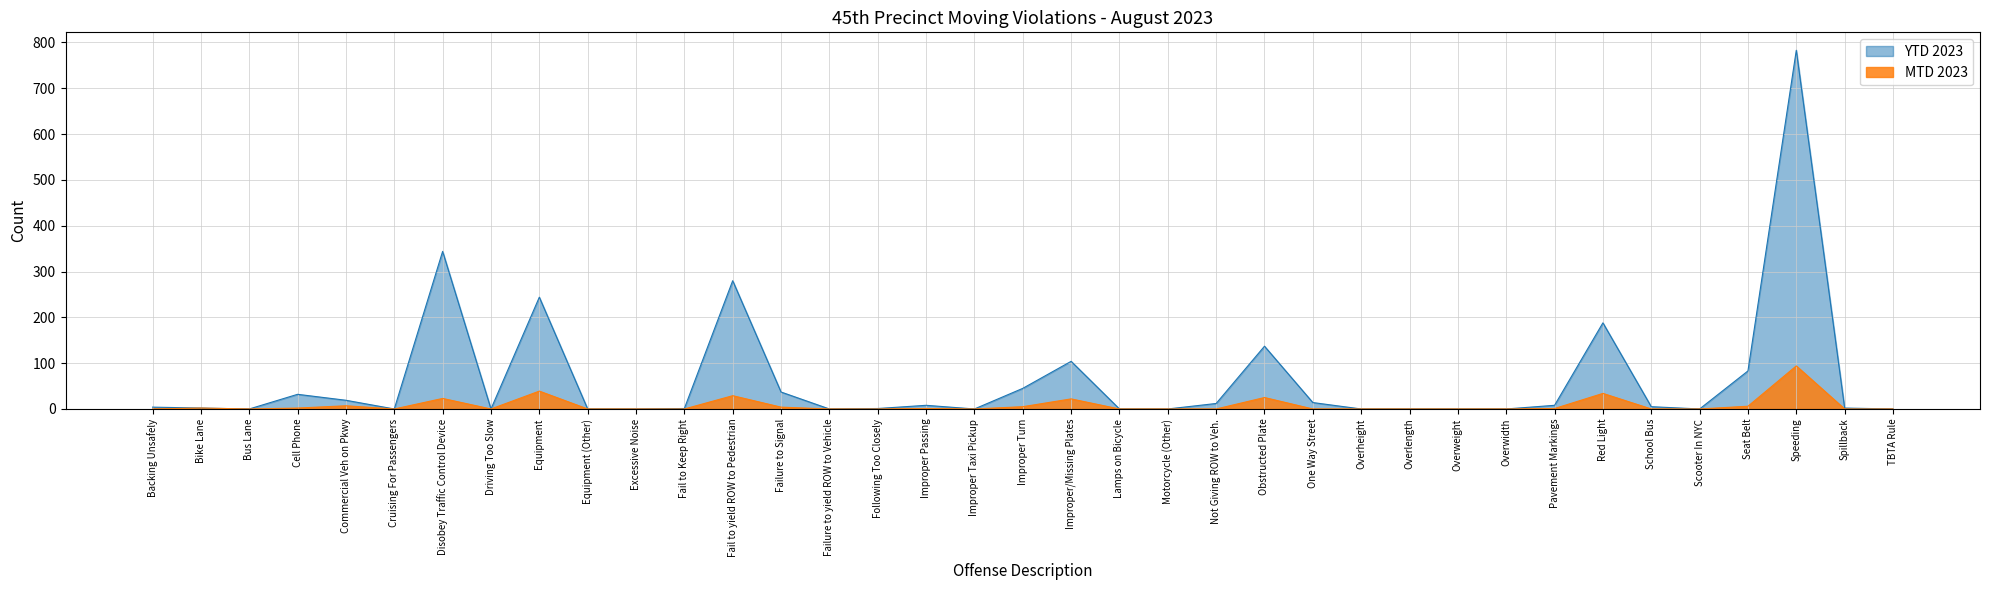

The MTD 2023 series shows 55 at Cruising For Passengers. True or false?

False